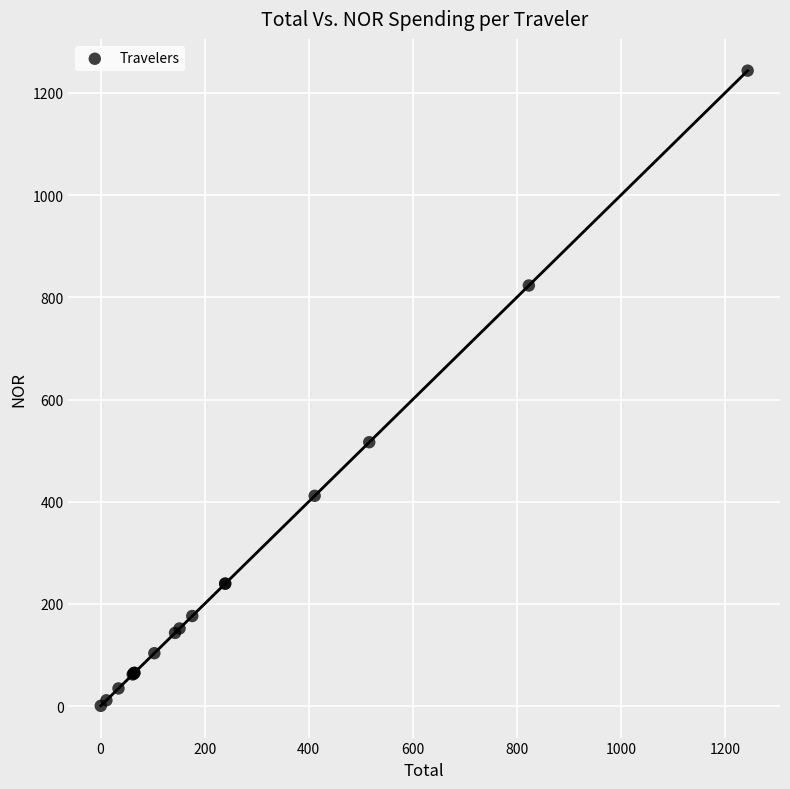

What Y value in the scatter plot is closest to 622?

516.4